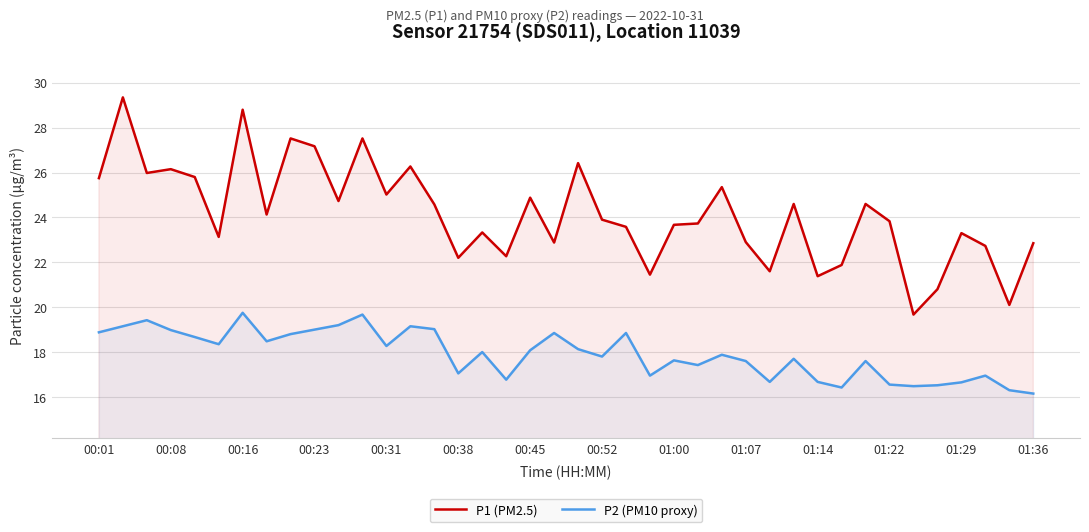

What is the difference between the second highest and minimum values in the P2 (PM10 proxy) series?

3.5